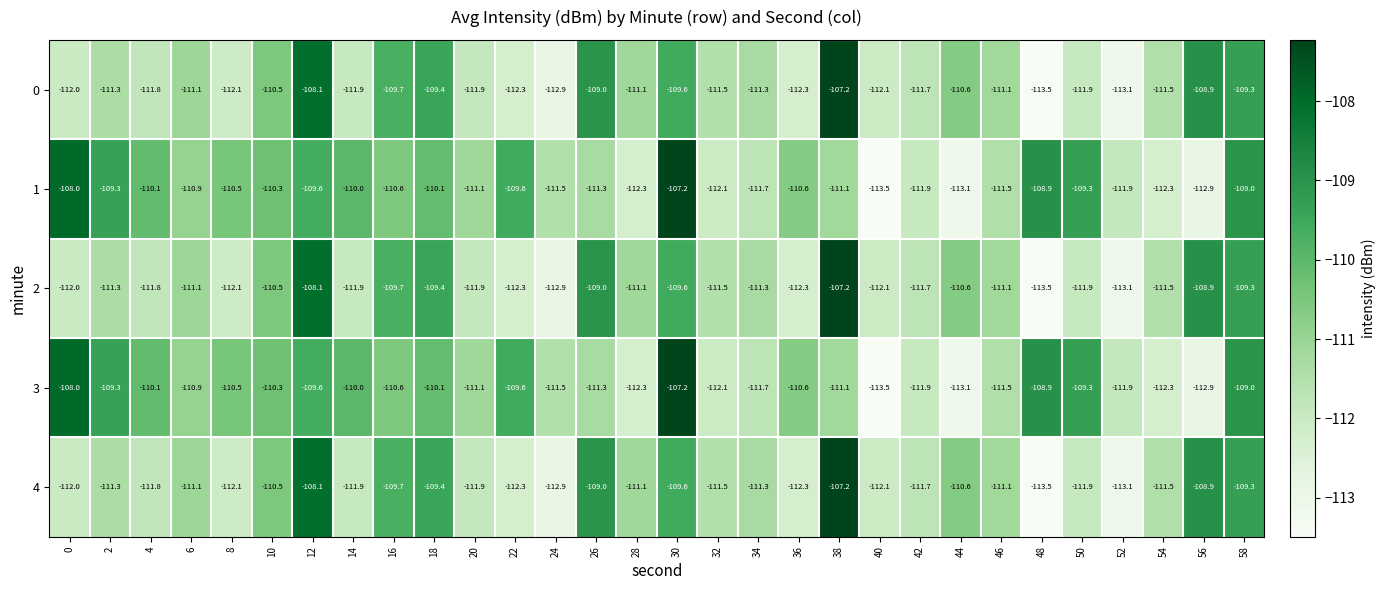

Where is 3 nearest to the value -110?

14